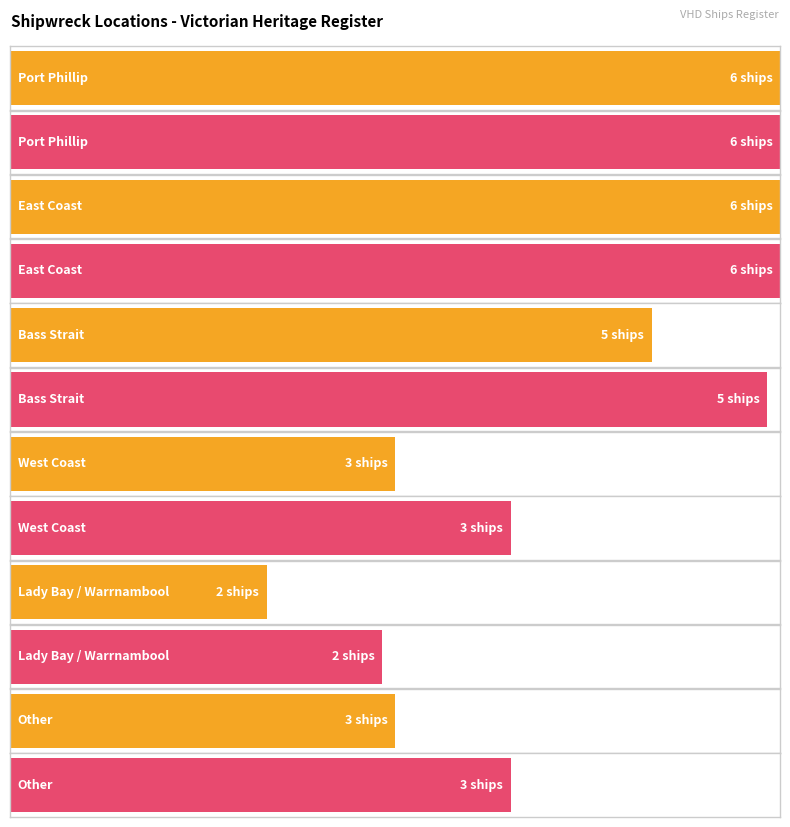

What is the difference between the maximum and minimum values?

4